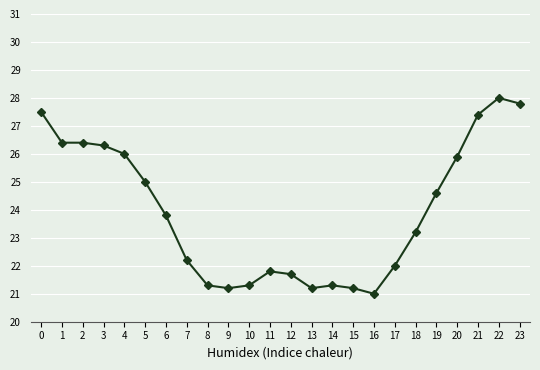

True or false: the data shows 35.8 at 19.

False